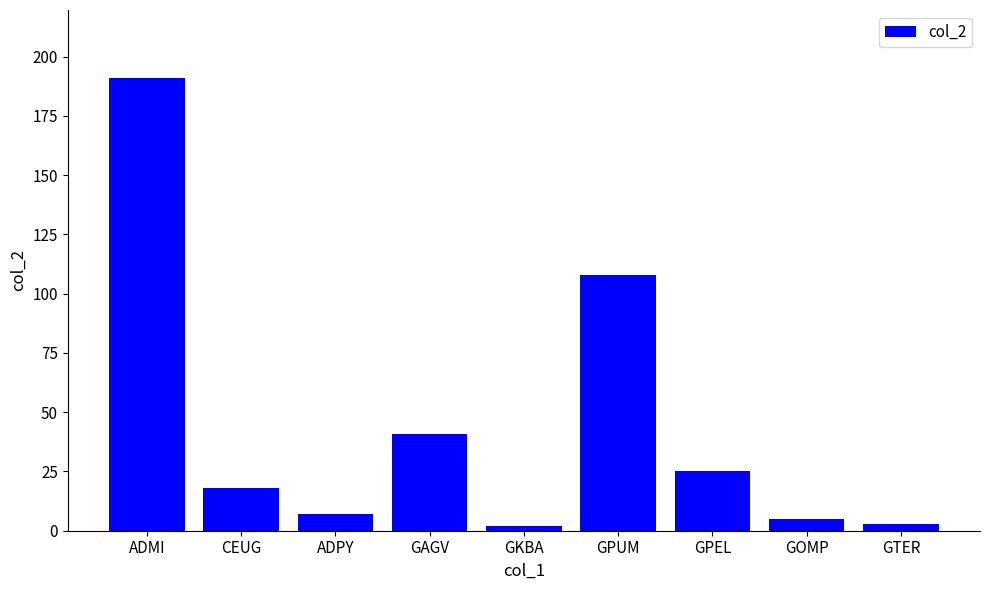

Is it true that the value at CEUG is 30?

False